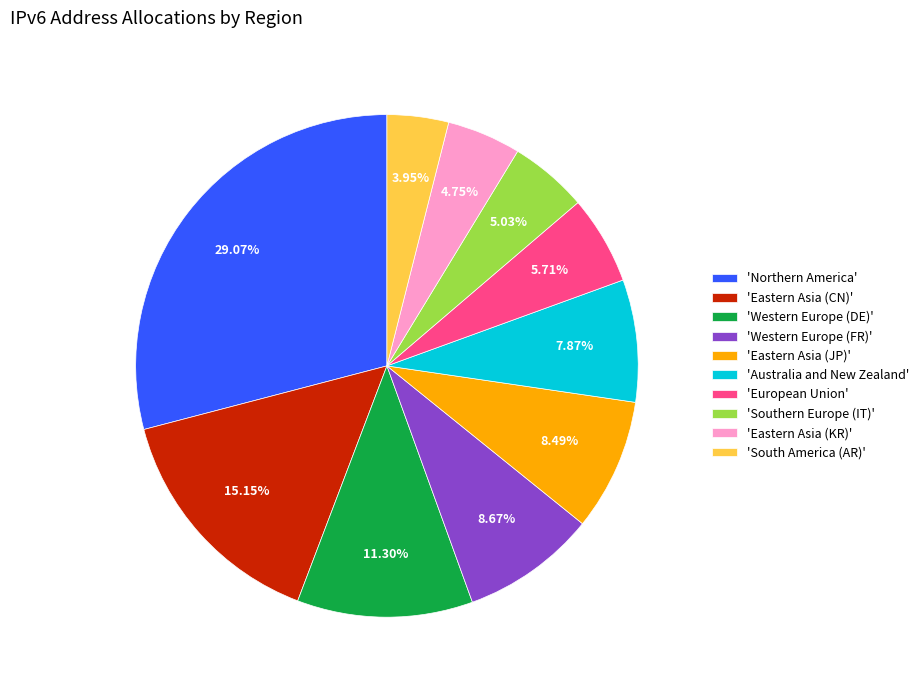

Which has a higher value, 'Western Europe (DE)' or 'Southern Europe (IT)'?

'Western Europe (DE)'